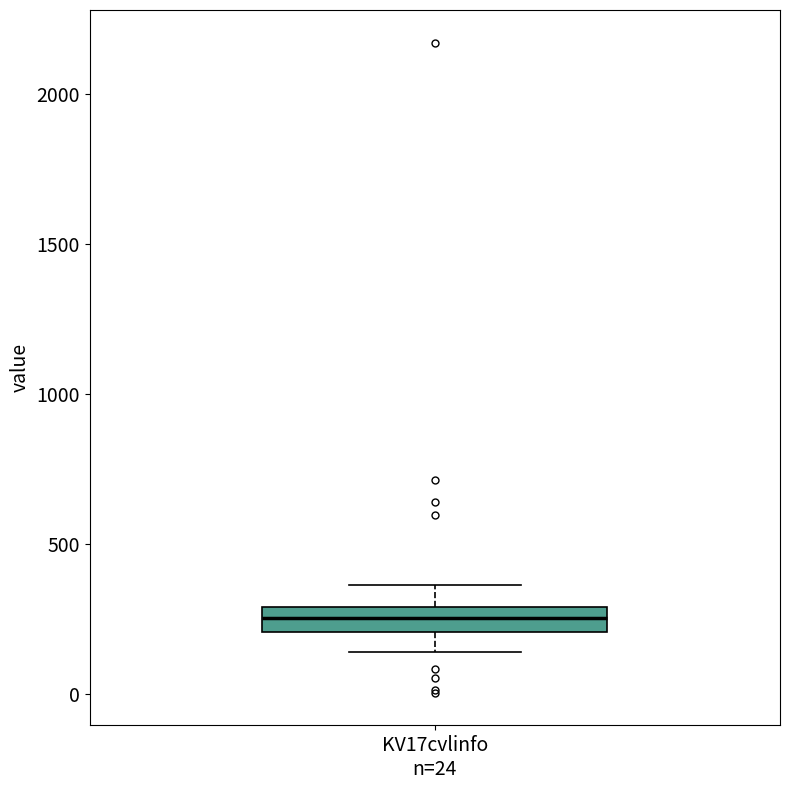

Read this box plot against the y-axis: the position of the median line, the range covered by the box, and the ends of both whiskers. The values are not printed on the chart, so give them approximately, as read against the axis.

median 250, box 200 to 300, whiskers 150 to 350